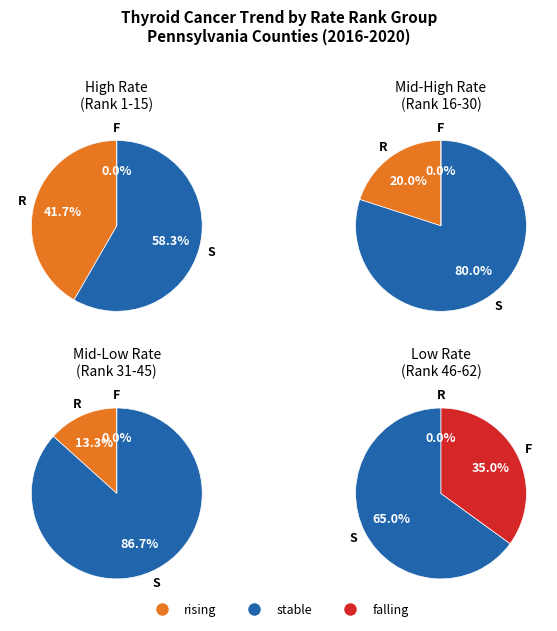

Count the number of slices in the pie.

3